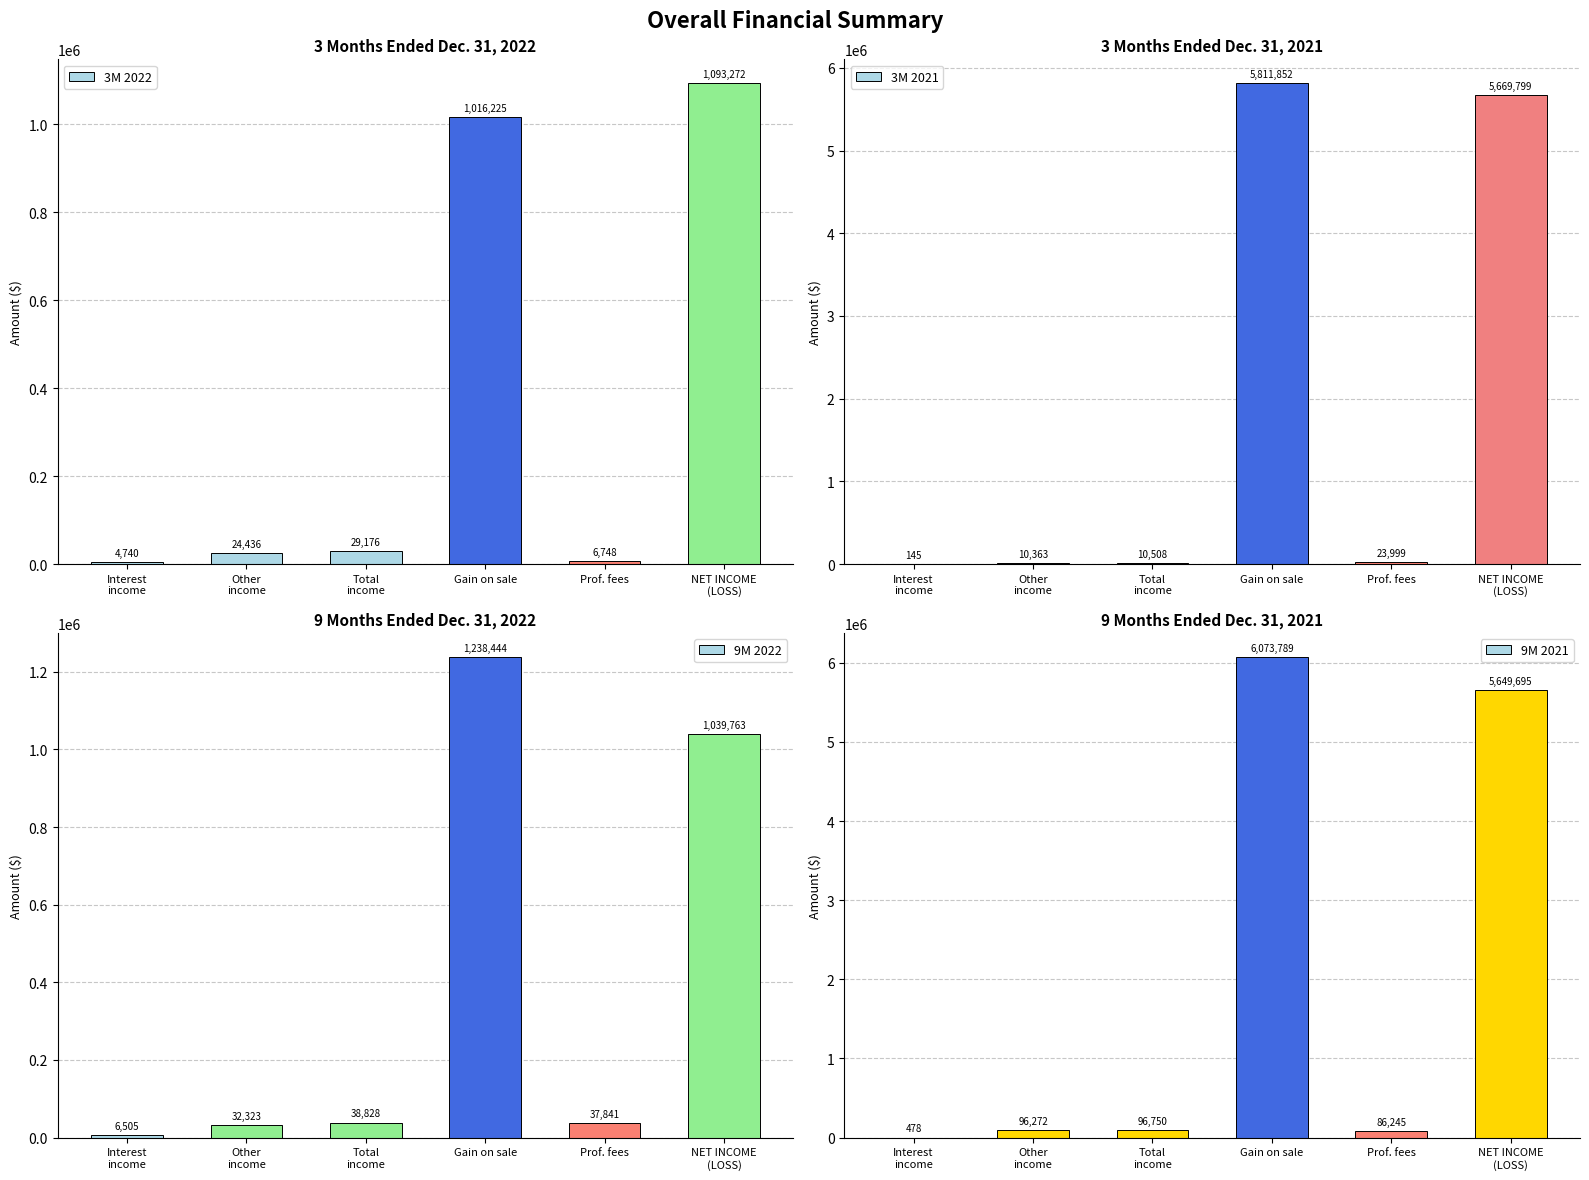

At how many categories does at least one series exceed 1430160?

2